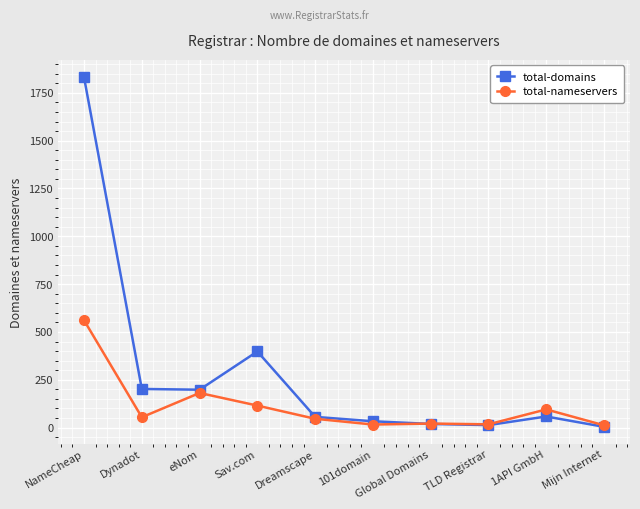

What is the average value of the total-domains series?

281